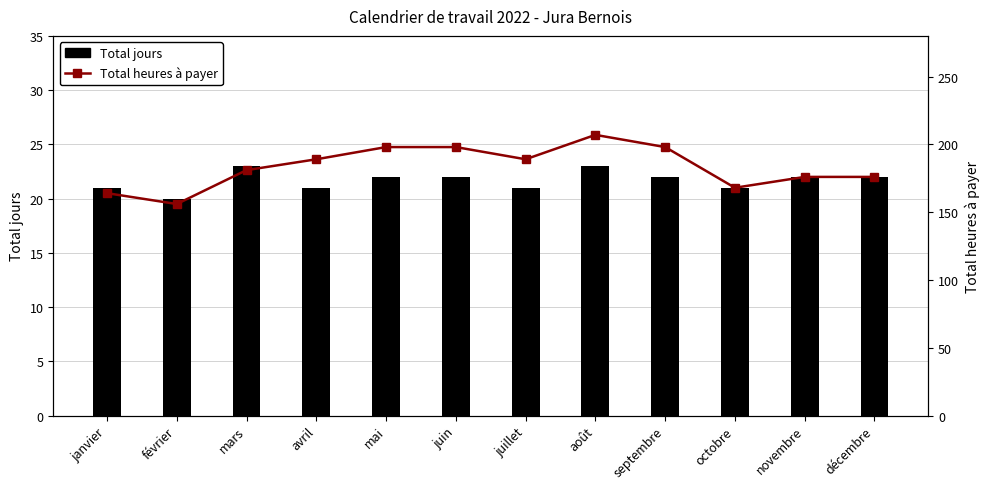

What is the average value of the Total heures à payer series?

183